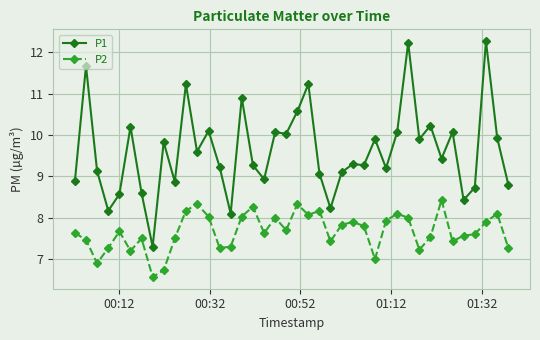

What is the minimum value for P2?

6.6